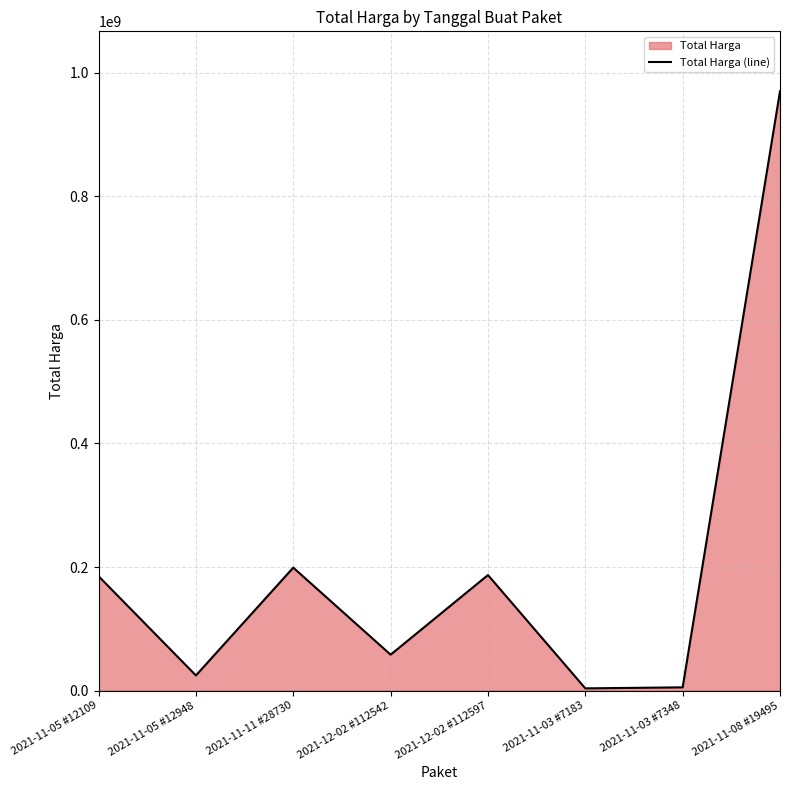

How many interior local valleys (lower than both neighbors) does the data have?

3